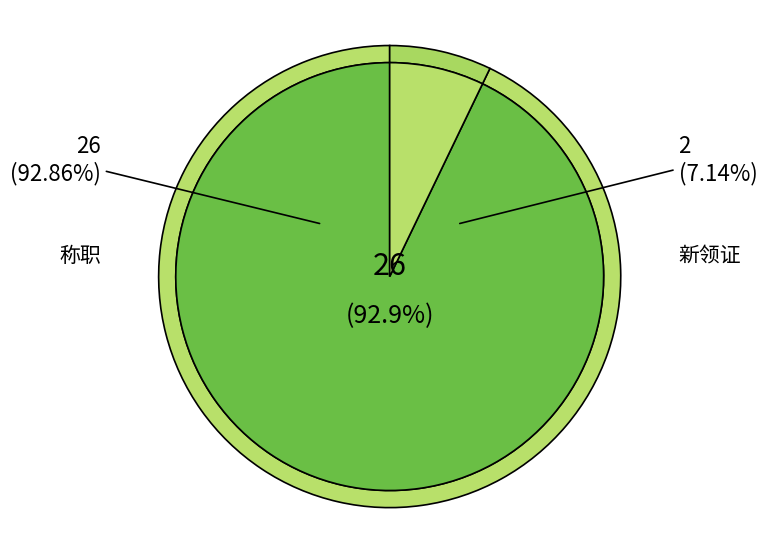

Which slice is the largest?

称职